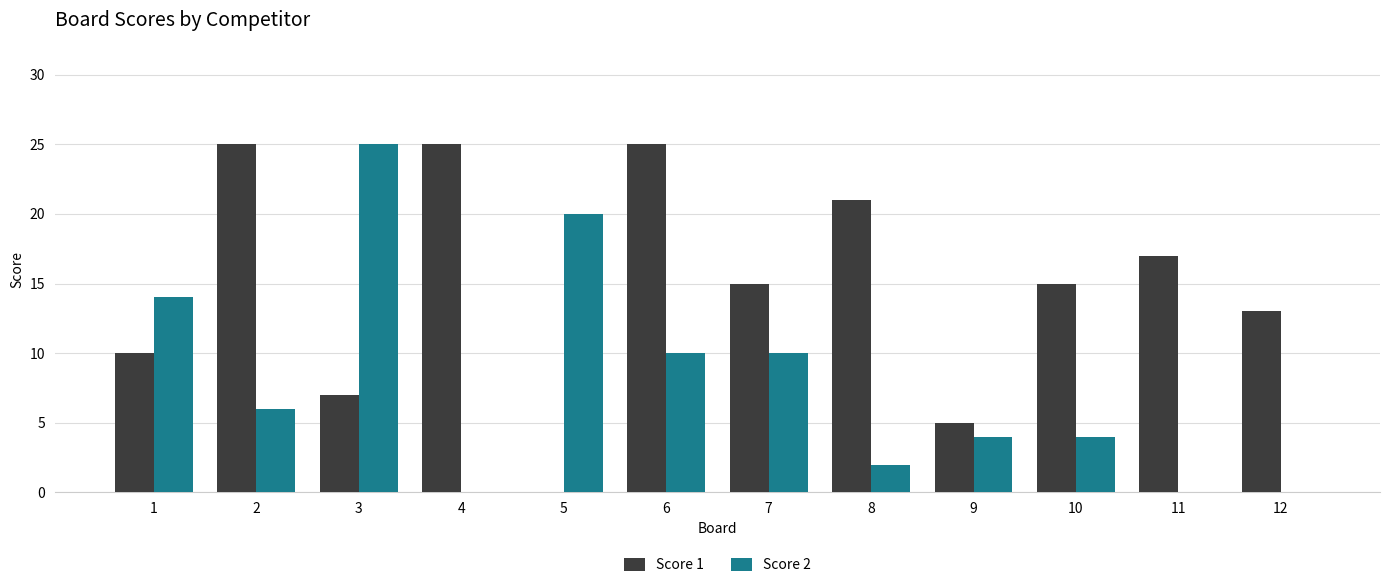

How many positive values does the Score 1 series have?

11